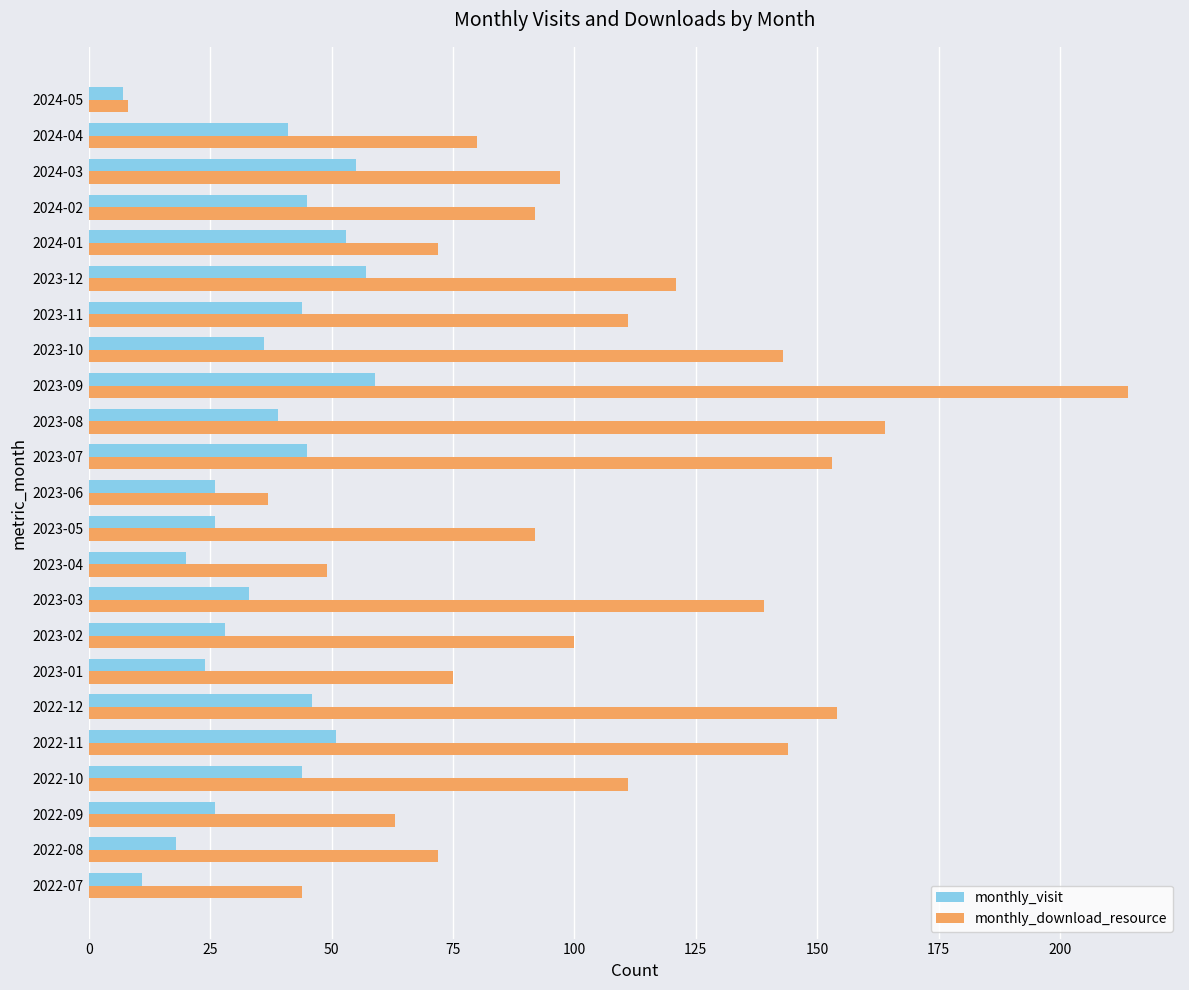

True or false: monthly_download_resource has a value of 111 at 2022-10.

True